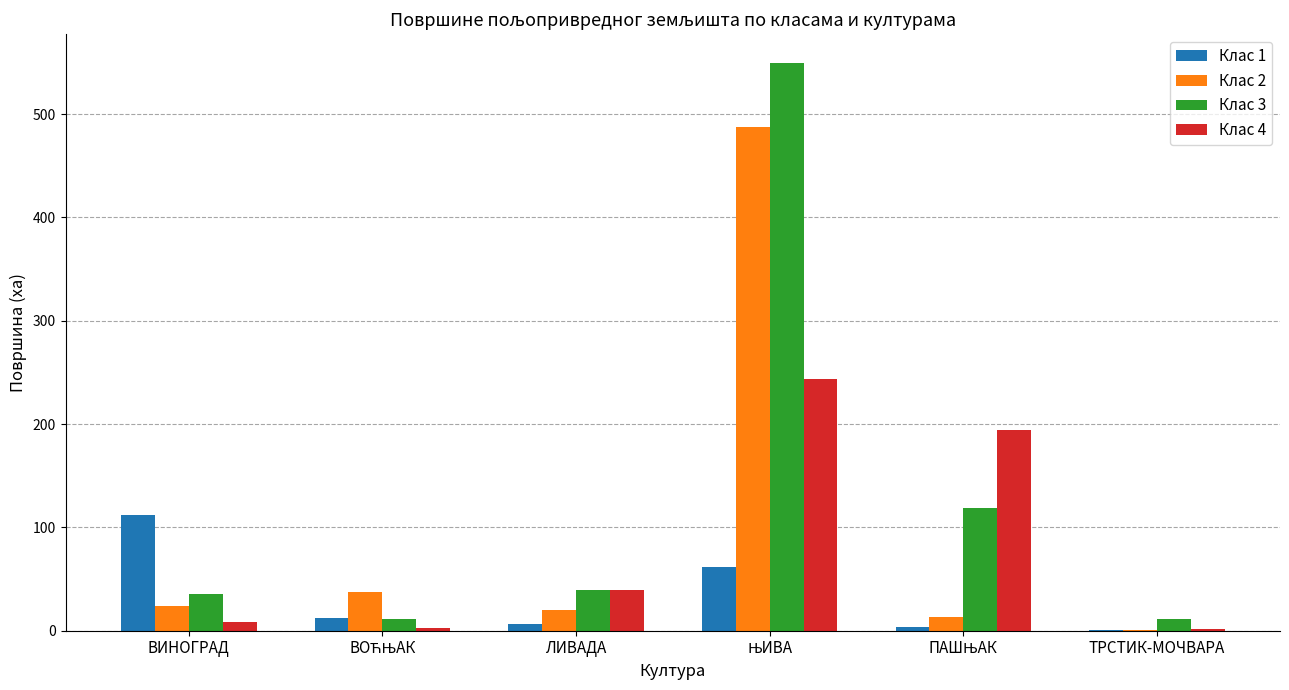

True or false: Клас 2 has a value of 23.7 at ВИНОГРАД.

True